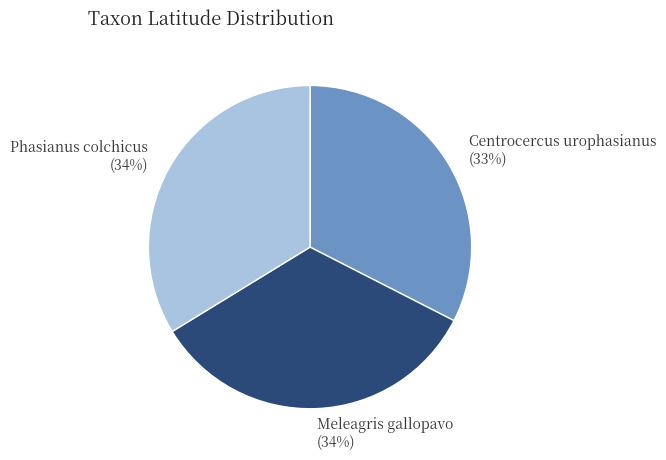

Is there any slice that represents more than half of the pie?

No